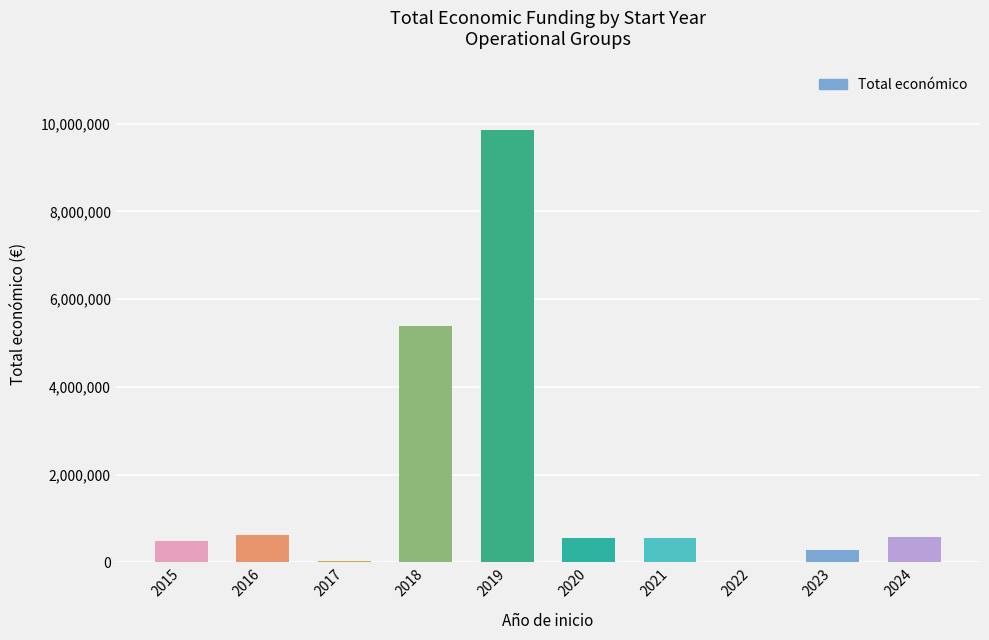

How many series are shown in this chart?

1